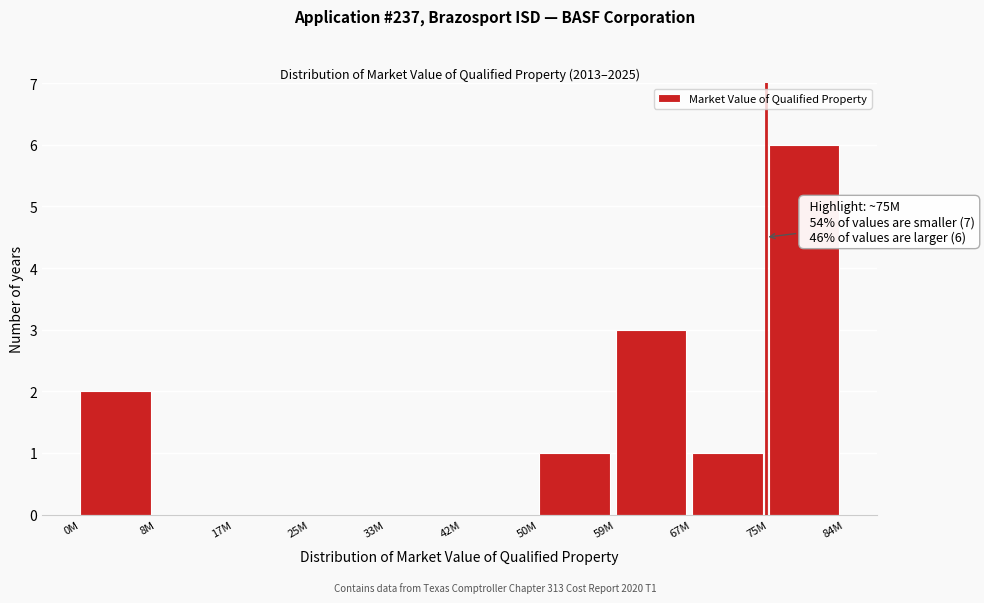

Reading left to right, transcribe all the data shown in this chart.

0M=2	8M=0	17M=0	25M=0	33M=0	42M=0	50M=1	59M=3	67M=1	75M=6